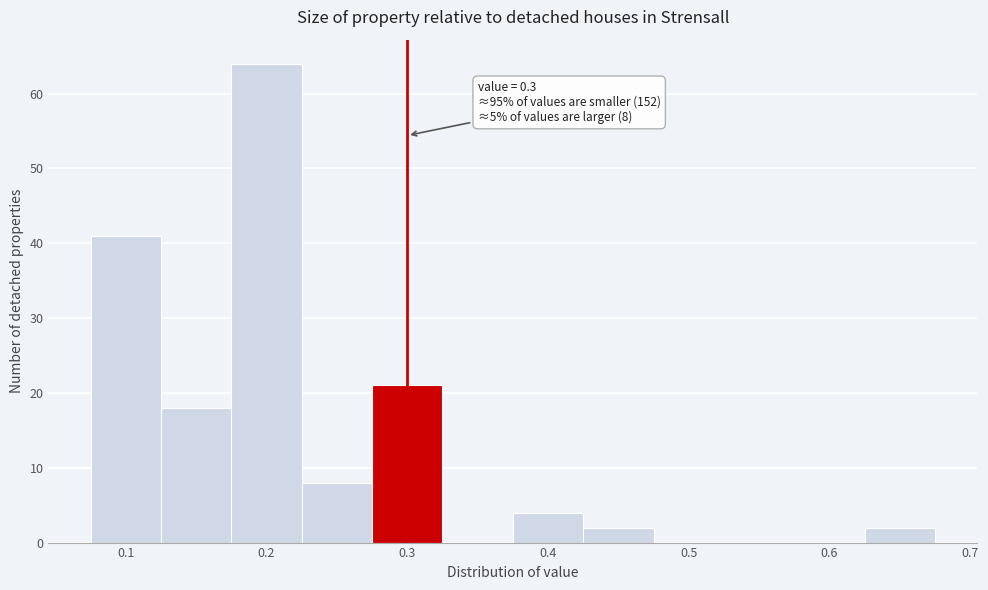

Over which range of the x-axis is the bar tallest?

0.175 to 0.225